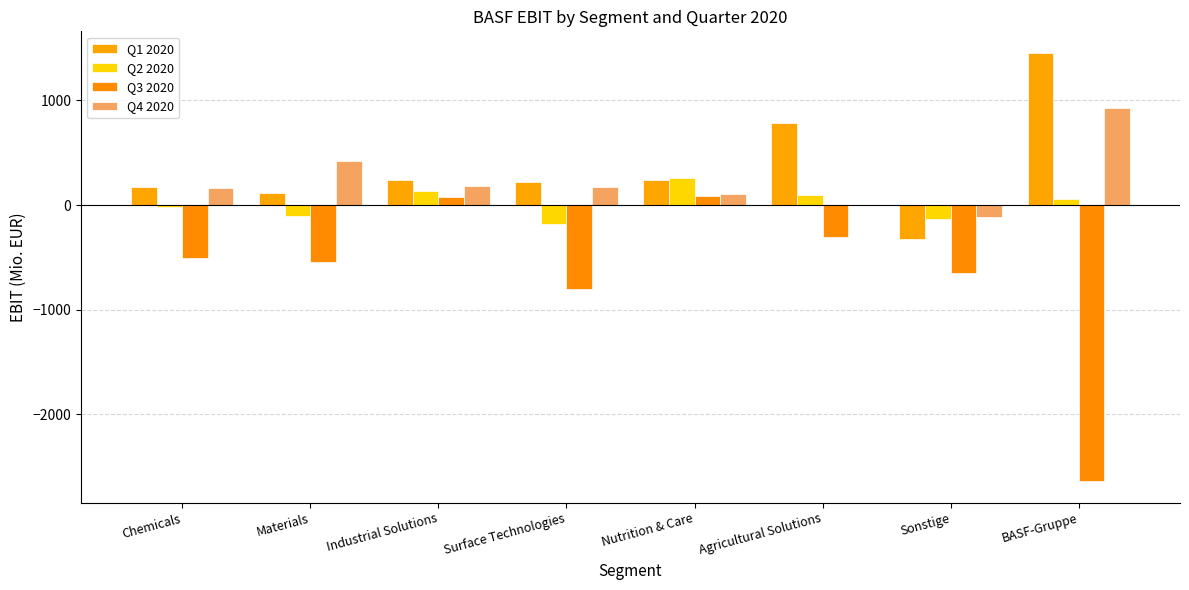

What is the total value across all series at BASF-Gruppe?

-191